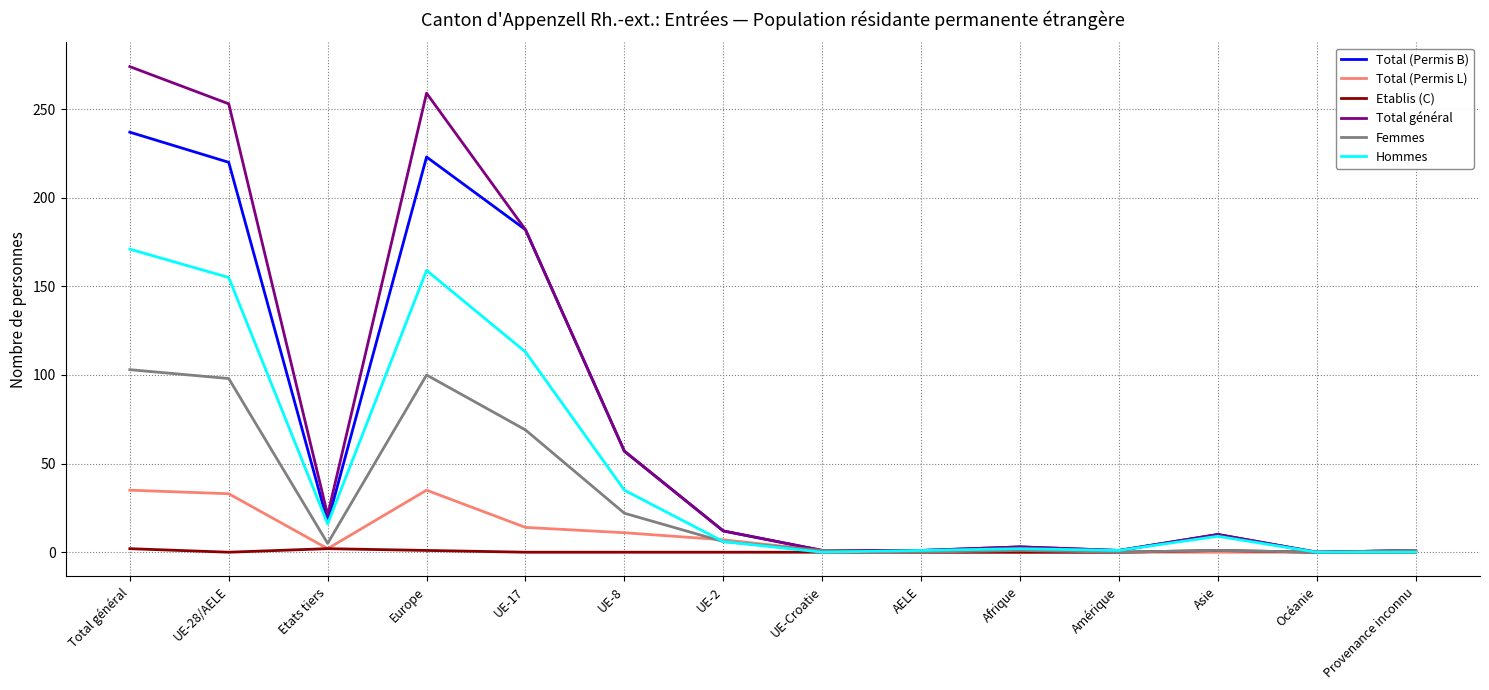

What is the difference between the highest and lowest values at Afrique?

3